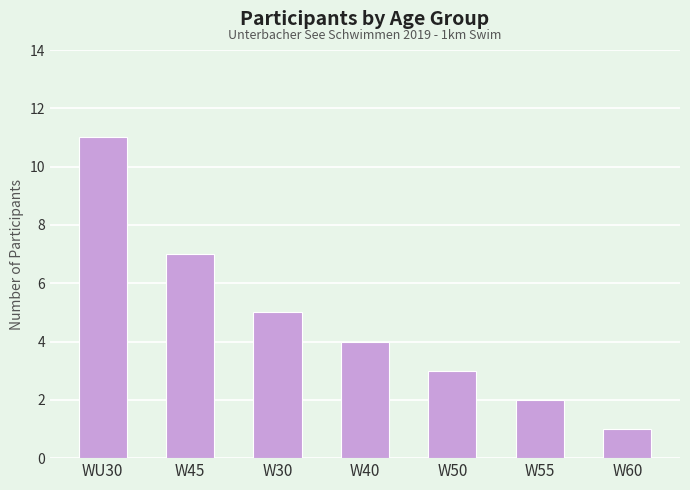

Which label corresponds to the smallest value in the chart?

W60